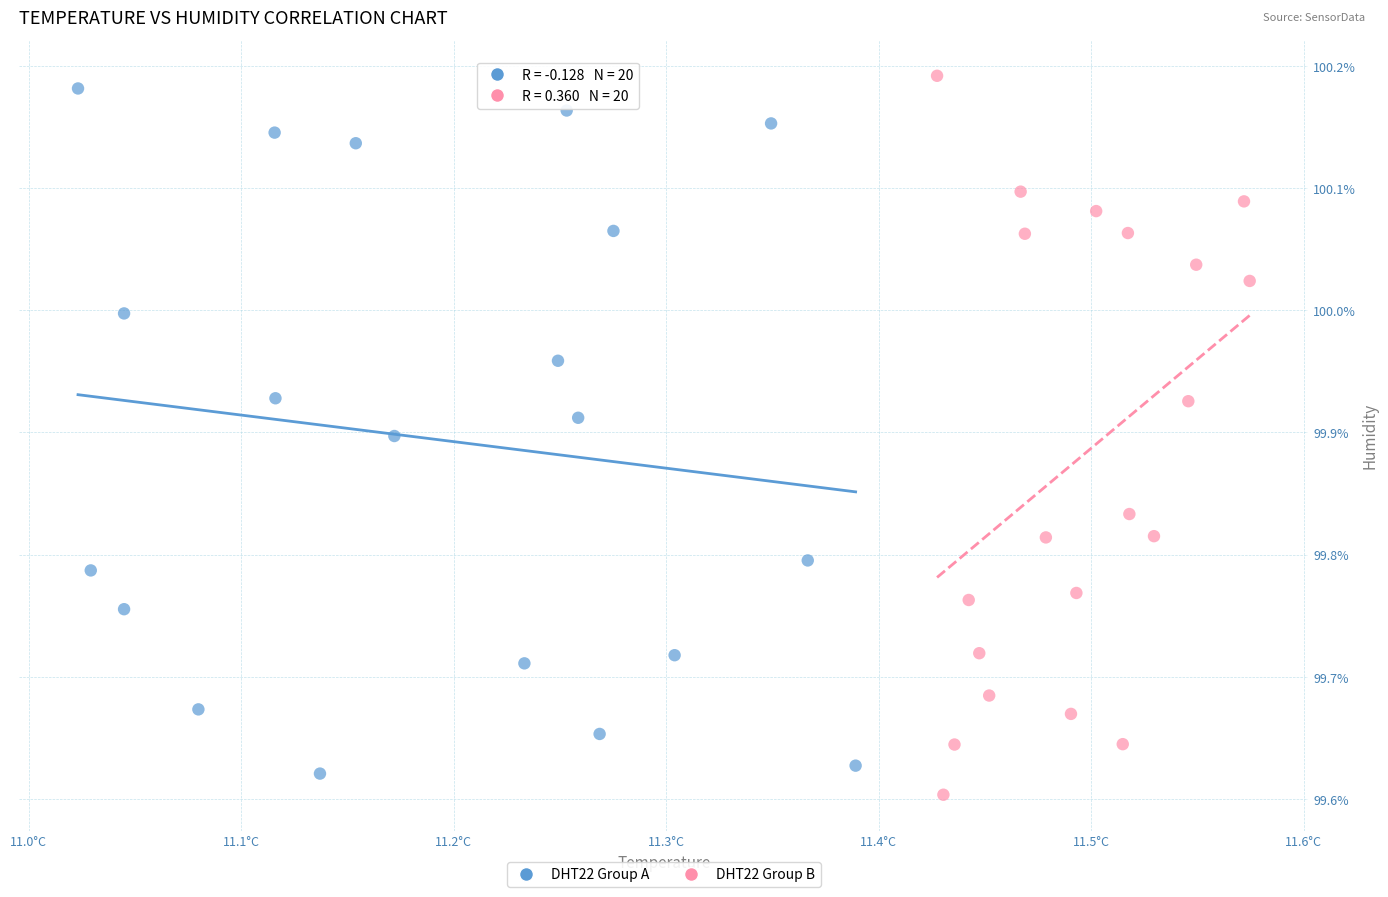

Which series contains the highest Y value?

DHT22 Group B